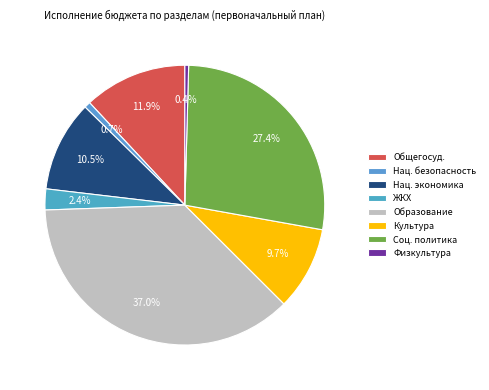

How many slices are in this pie chart?

8